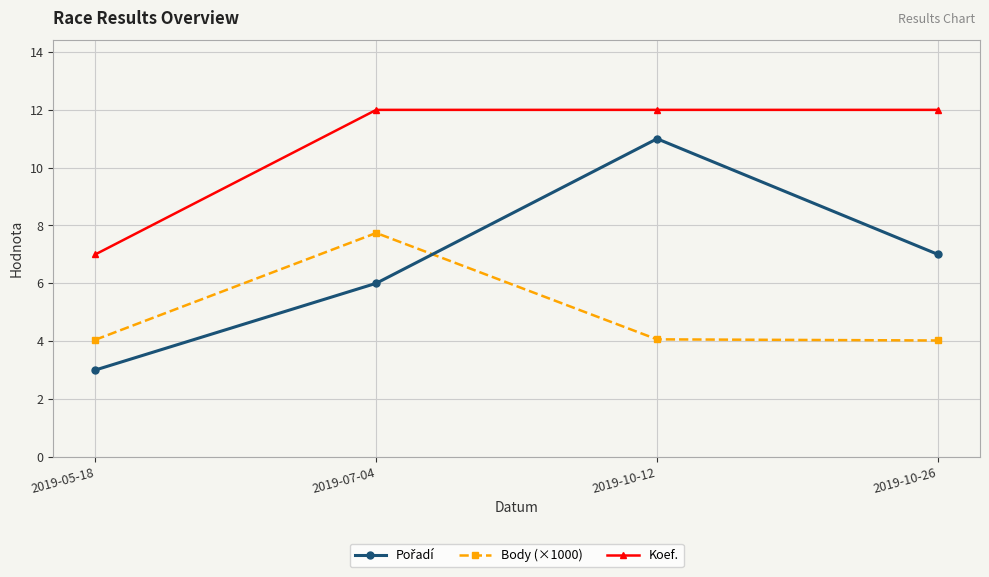

Where is Koef. nearest to the value 9?

2019-05-18